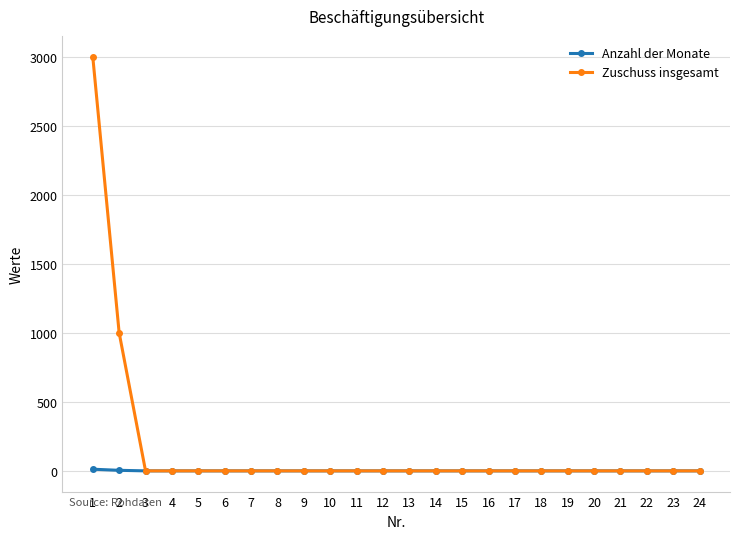

Which series has the largest total across all categories?

Zuschuss insgesamt